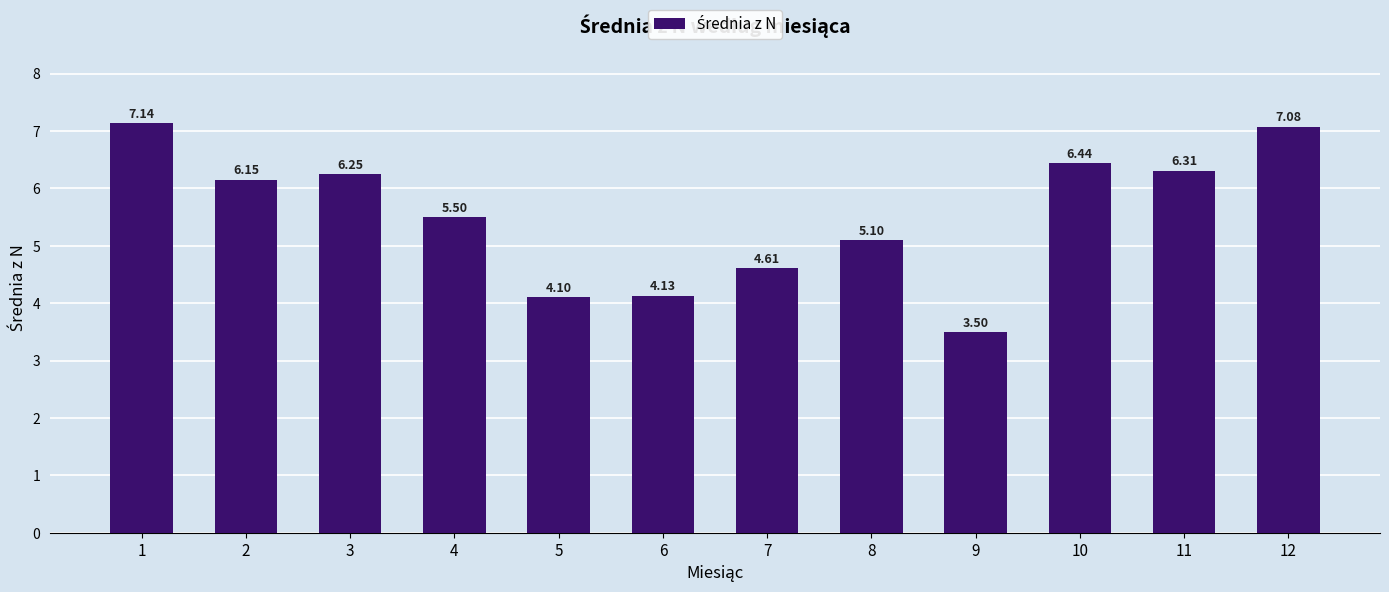

True or false: the data shows 2.4 at 9.

False